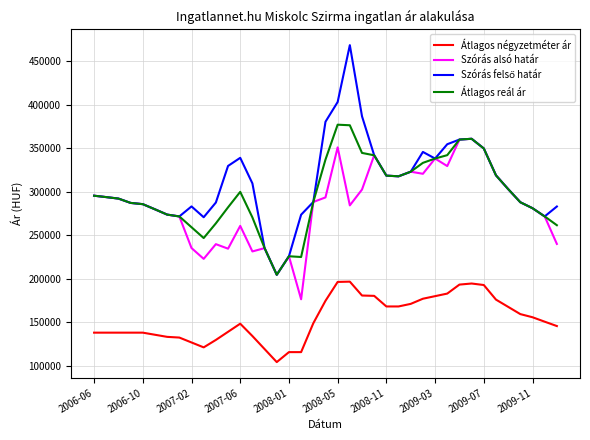

What is the highest value of the Átlagos négyzetméter ár series?

196765